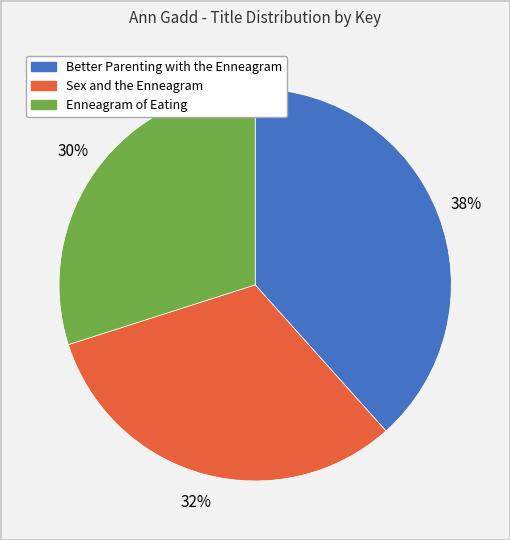

Is Sex and the Enneagram the majority of the pie?

No